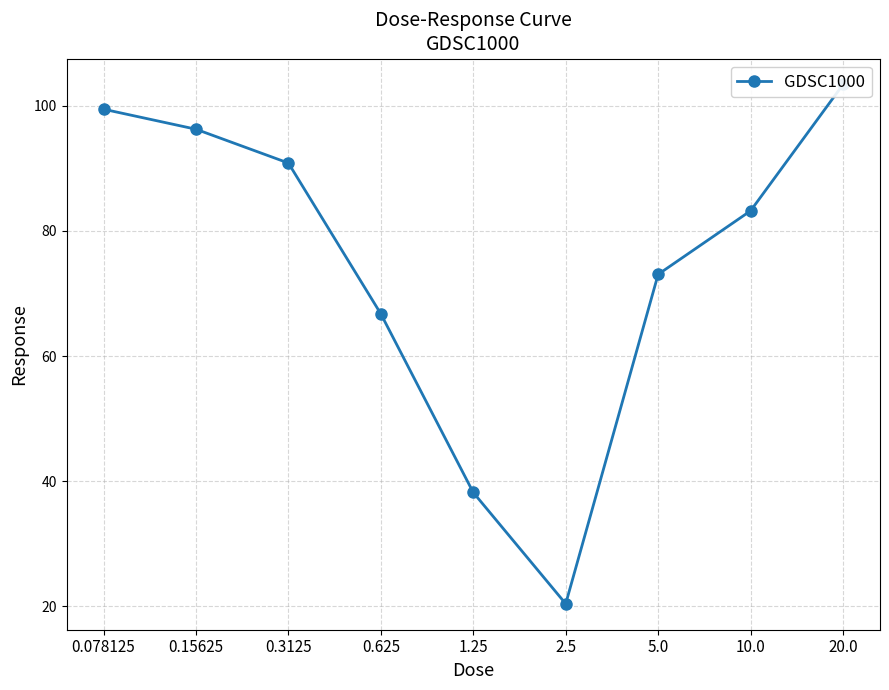

Rank the categories by value from highest to lowest.

20.0, 0.078125, 0.15625, 0.3125, 10.0, 5.0, 0.625, 1.25, 2.5